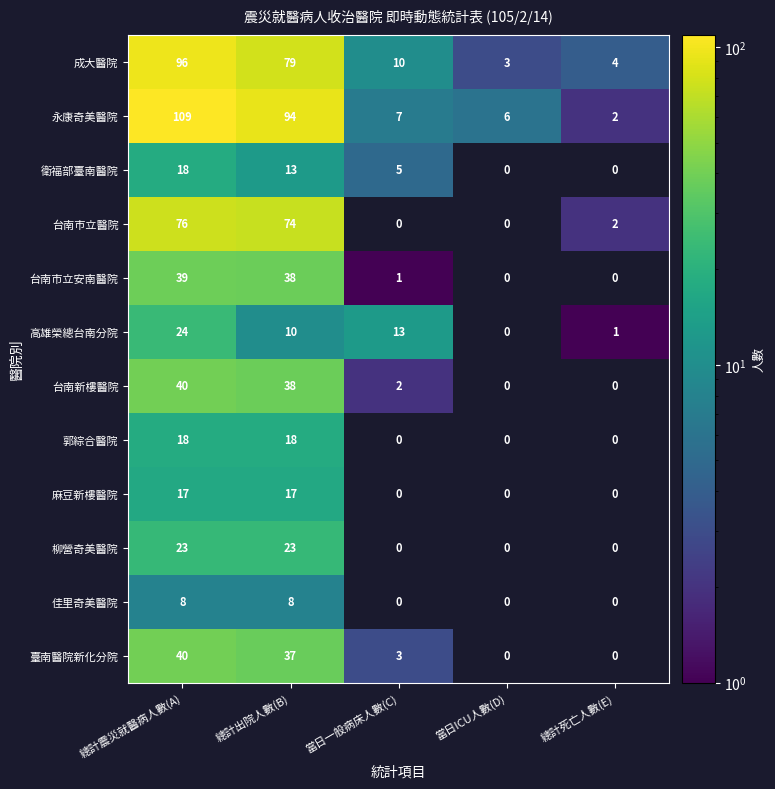

Which series has the largest range (max minus min)?

永康奇美醫院